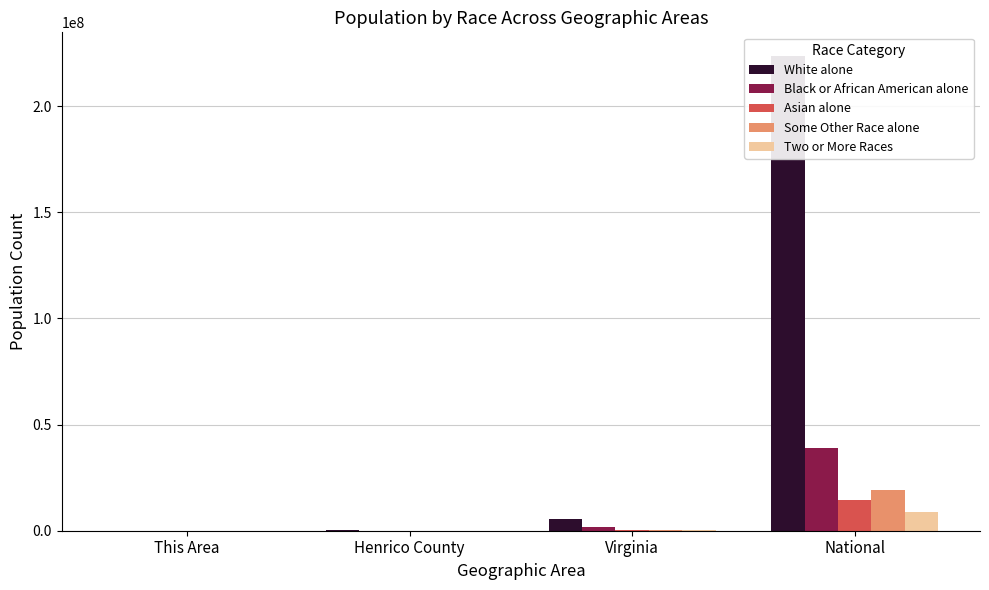

What position from the right is This Area?

4